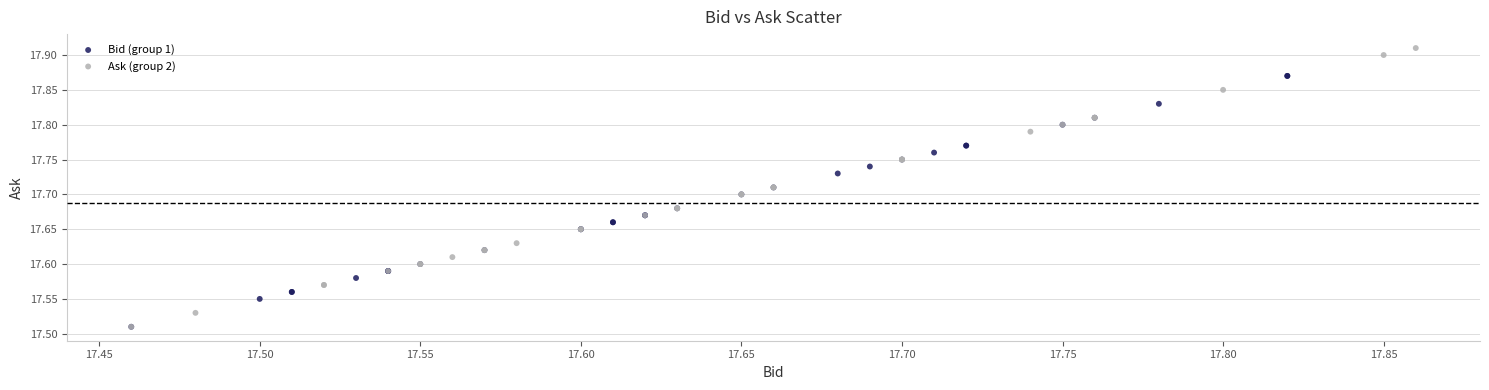

Which series has the largest Y range (max minus min)?

Ask (group 2)